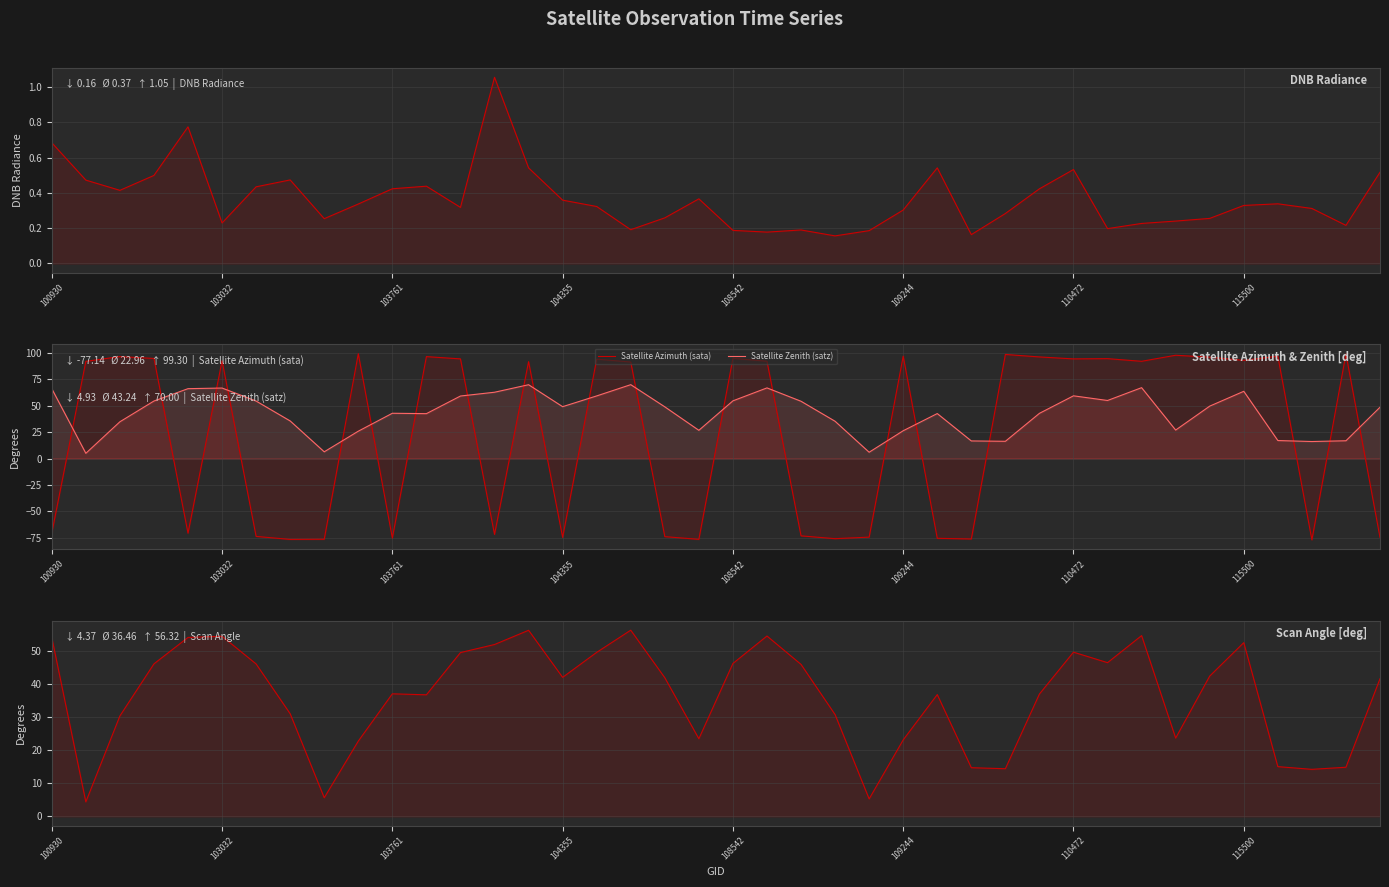

How many interior local peaks does the Scan Angle series have?

9